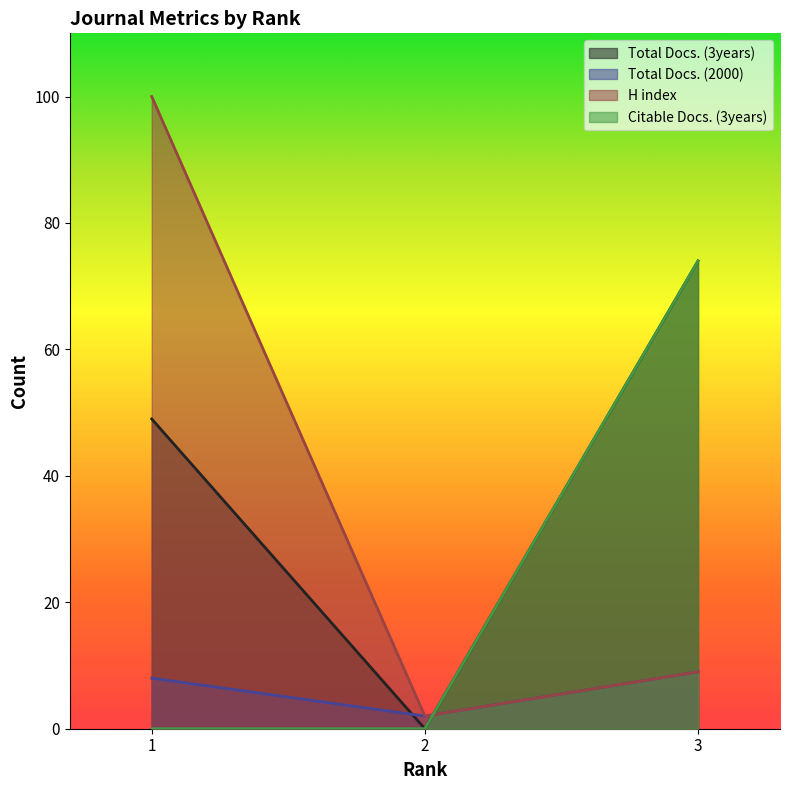

At which label does Total Docs. (2000) first exceed 8?

3